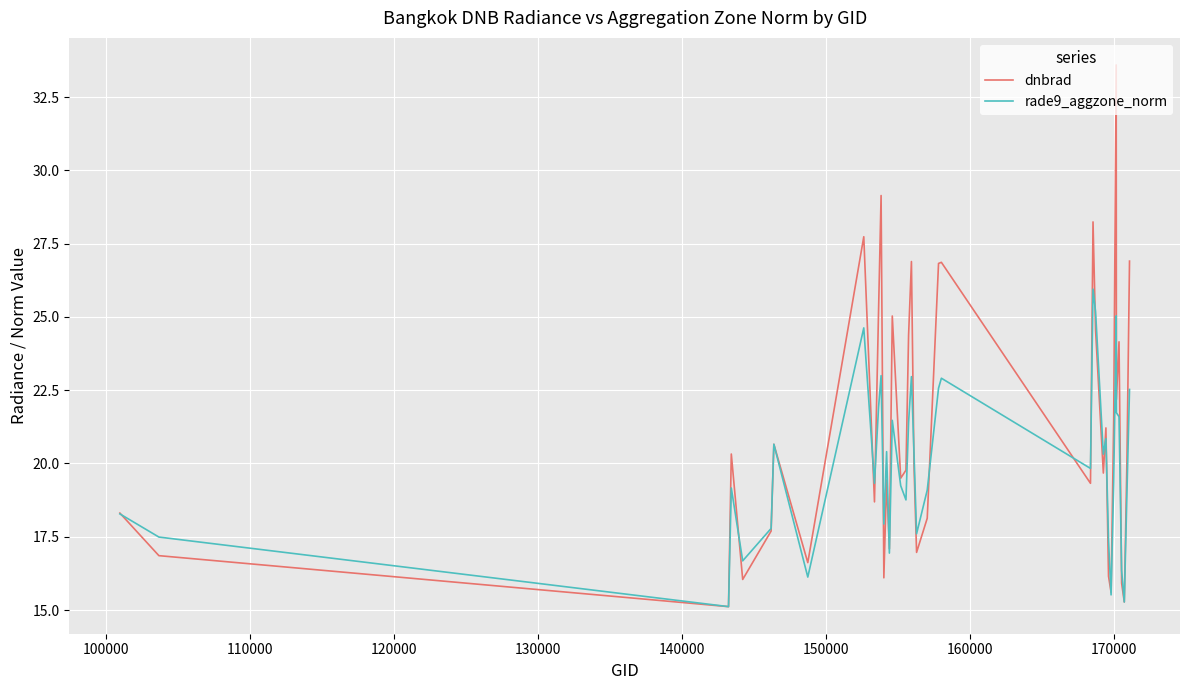

Which series has the largest range (max minus min)?

dnbrad